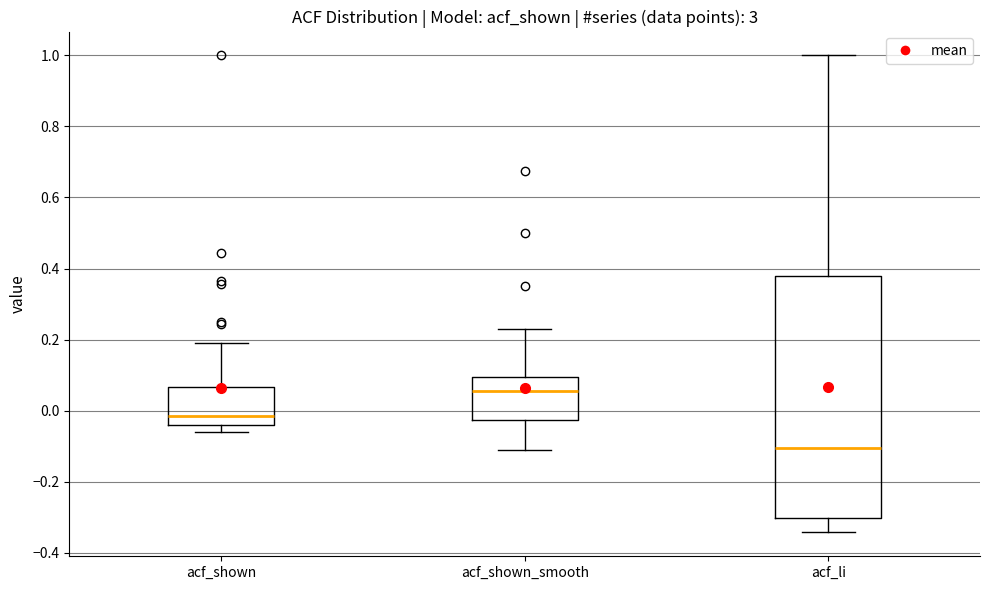

Where does the upper whisker of the box for acf_shown end on the y-axis? The values are not printed on the chart, so give them approximately, as read against the axis.

0.20